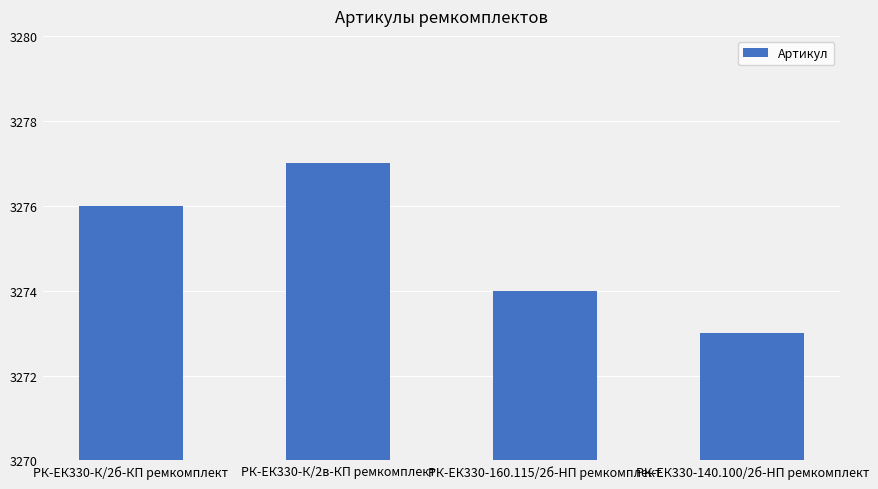

Approximately how many times larger is the value at РК-ЕК330-160.115/2б-HП ремкомплект compared to РК-ЕК330-К/2б-КП ремкомплект?

1.0